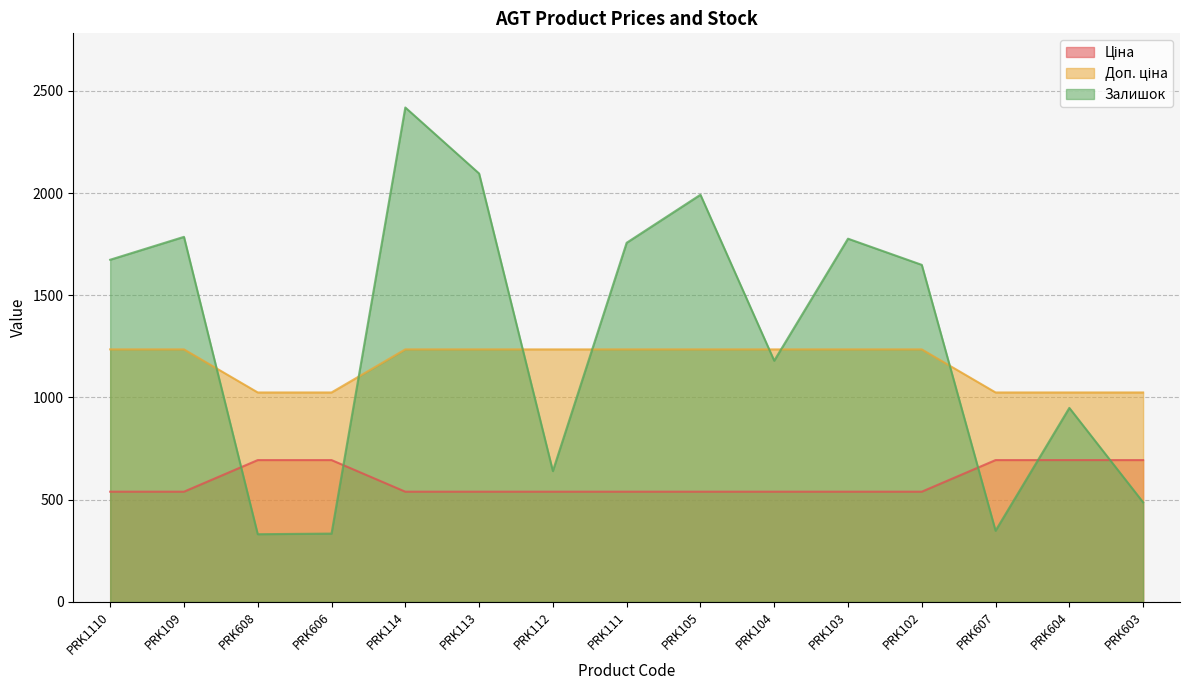

What is the total value across all series at PRK604?

2667.3